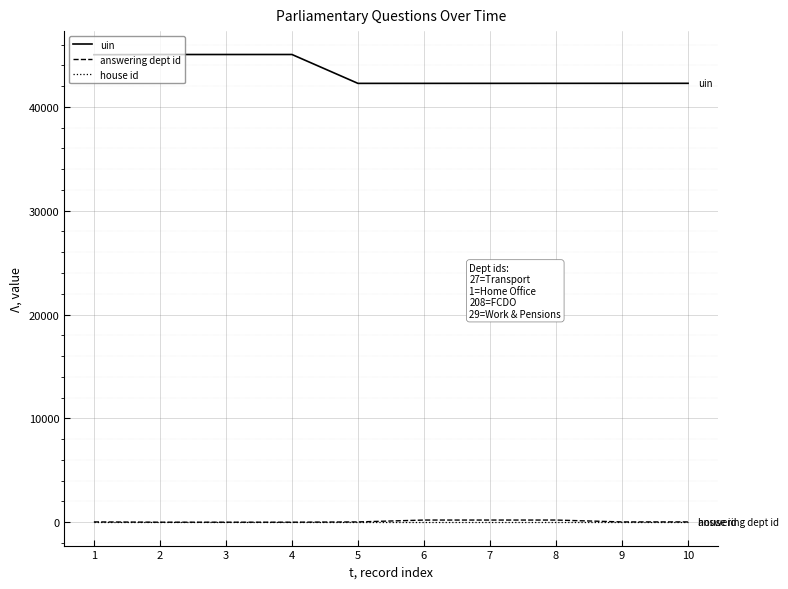

Which series has the widest spread of values?

uin